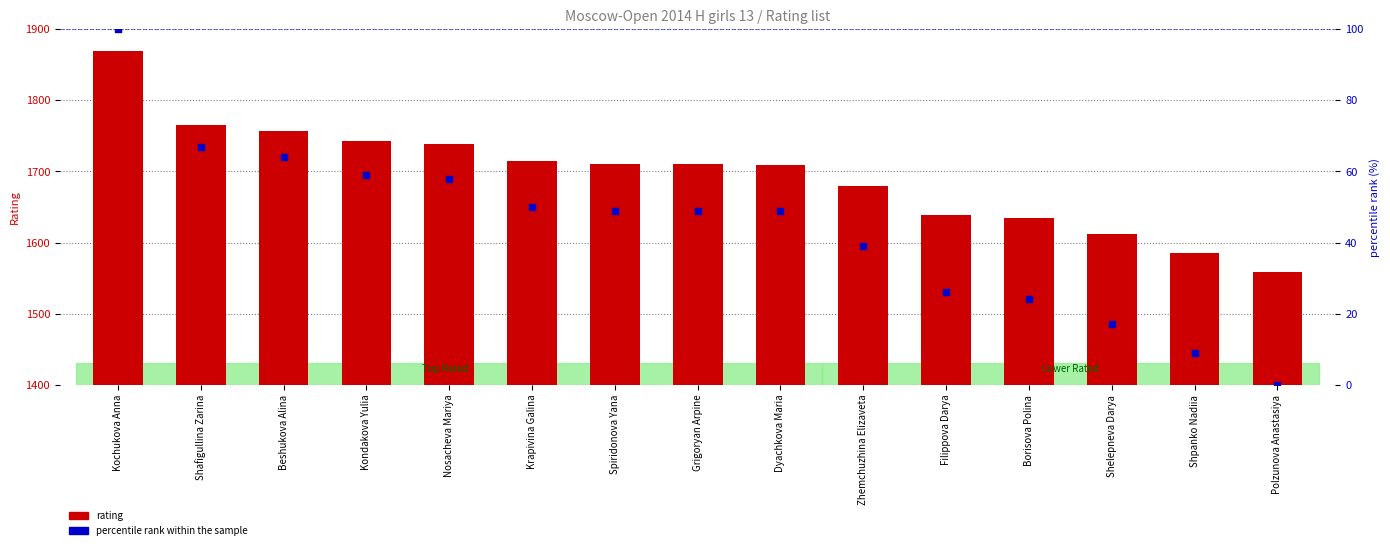

Which series reaches the maximum Y coordinate?

rating